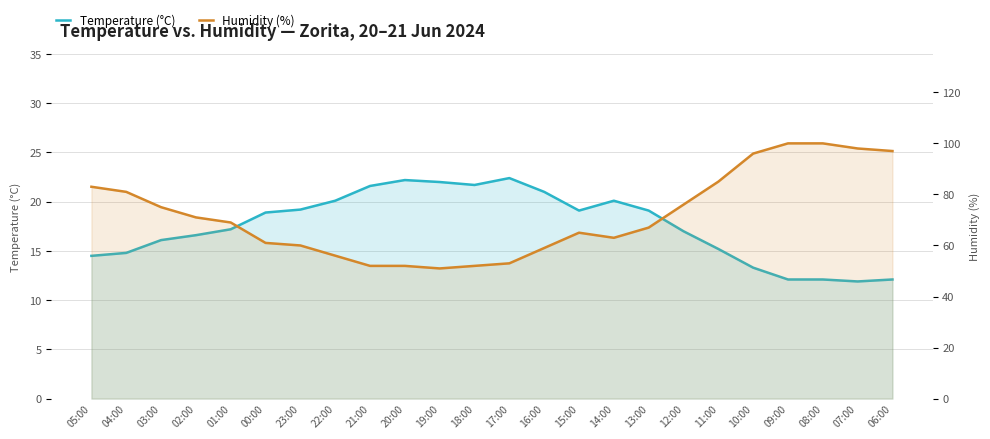

What is the highest value of the Temperature (°C) series?

22.4